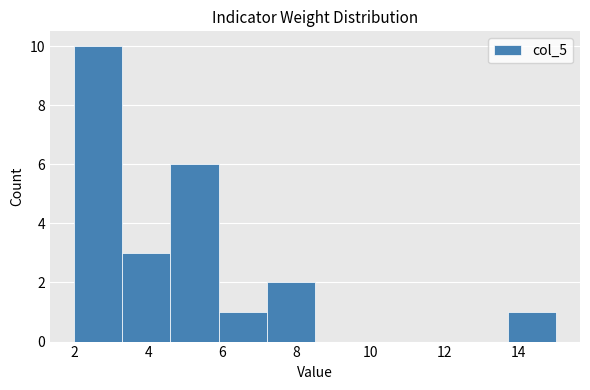

Reading left to right, transcribe this chart: for each bar, give the range it covers on the x-axis and its height. Neither the bar edges nor the heights are printed on the chart, so give them approximately, as read against the axes.

2.0 to 3.3: 10
3.3 to 4.6: 3
4.6 to 5.9: 6
5.9 to 7.2: 1
7.2 to 8.5: 2
8.5 to 9.8: 0
9.8 to 11.1: 0
11.1 to 12.4: 0
12.4 to 13.7: 0
13.7 to 15.0: 1